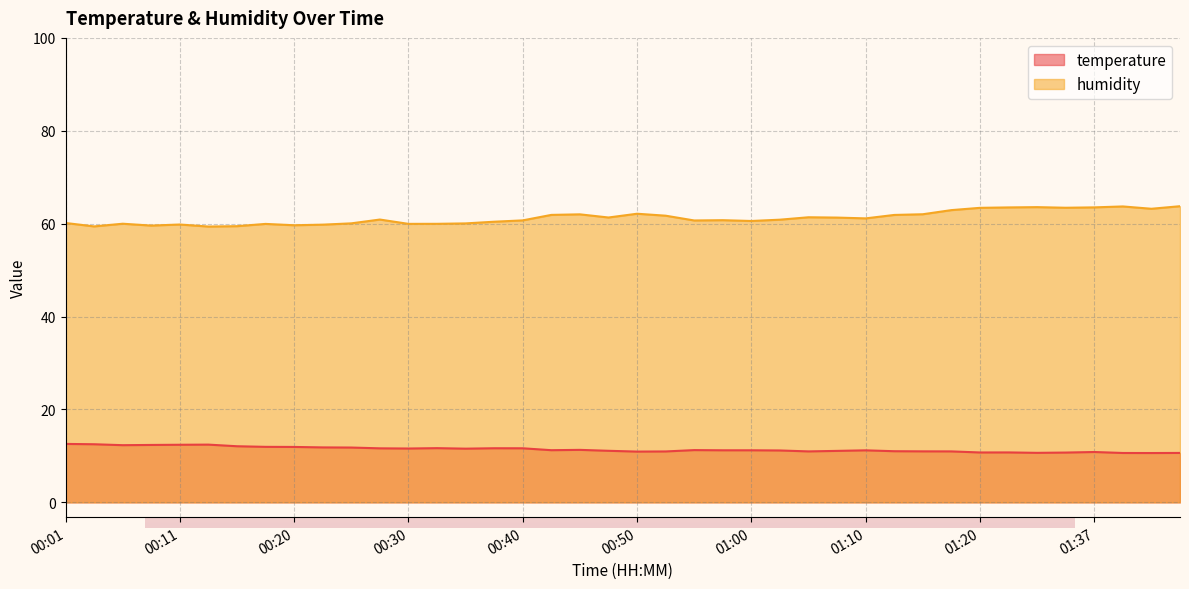

Which category has the lowest value in the temperature series?

01:42